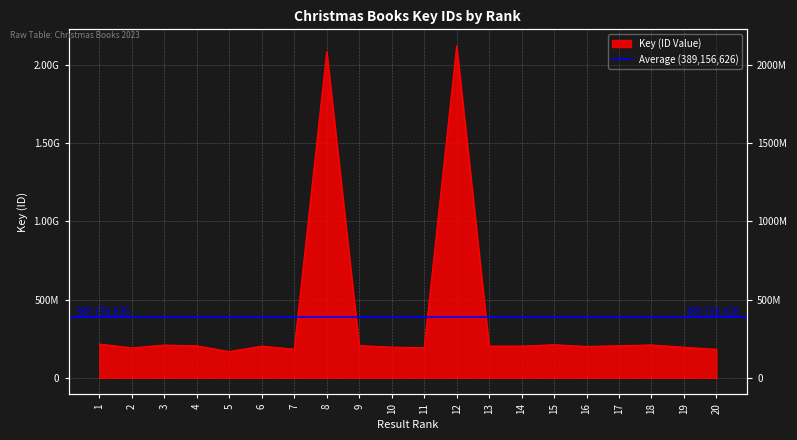

What is the value of the 1st point from the left?

215773189